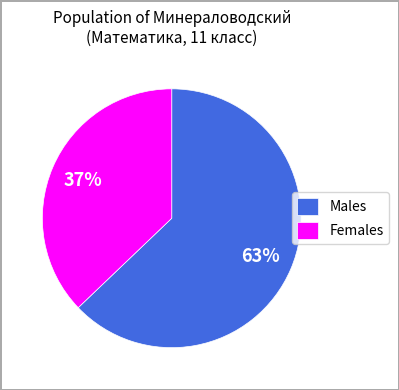

What is the smallest slice in the pie chart?

Females